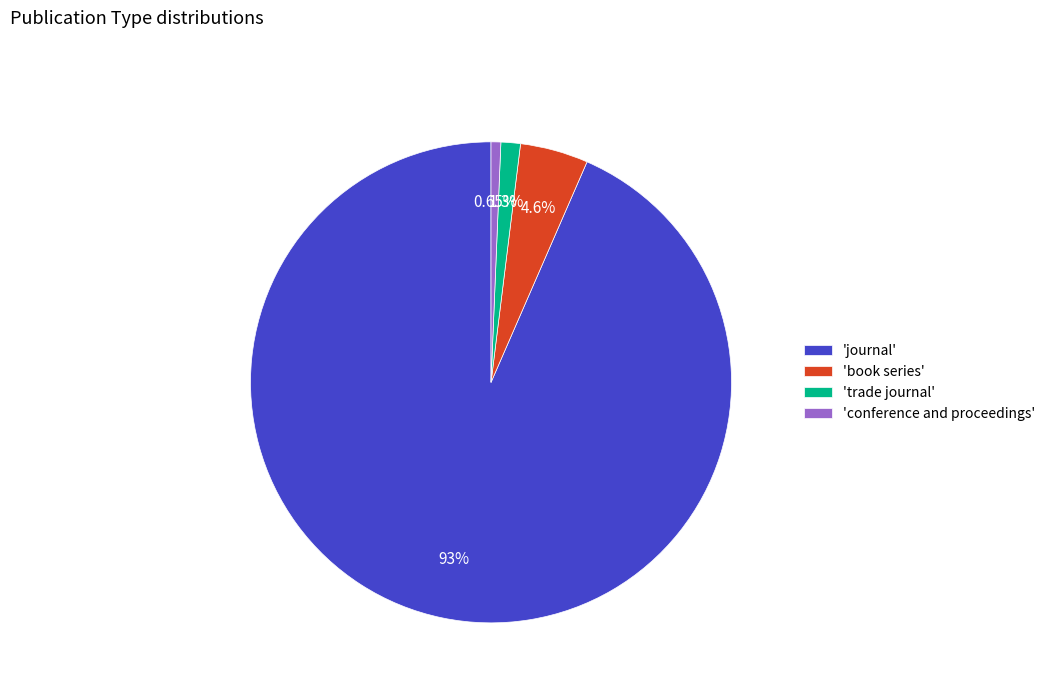

To the nearest percent, what is the difference between the largest and smallest slice percentages?

93%